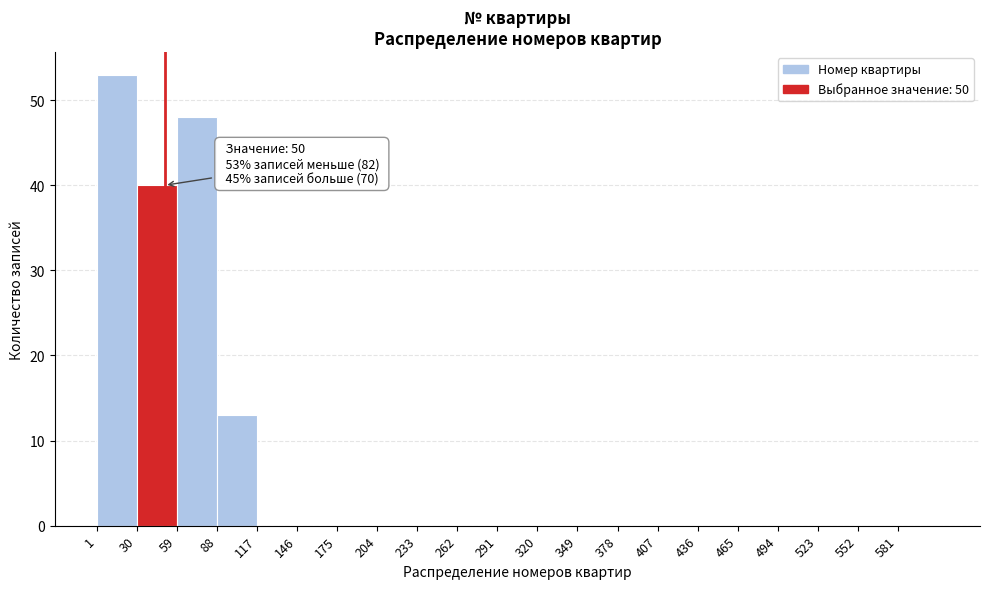

Which range on the x-axis has the tallest bar?

1 to 30